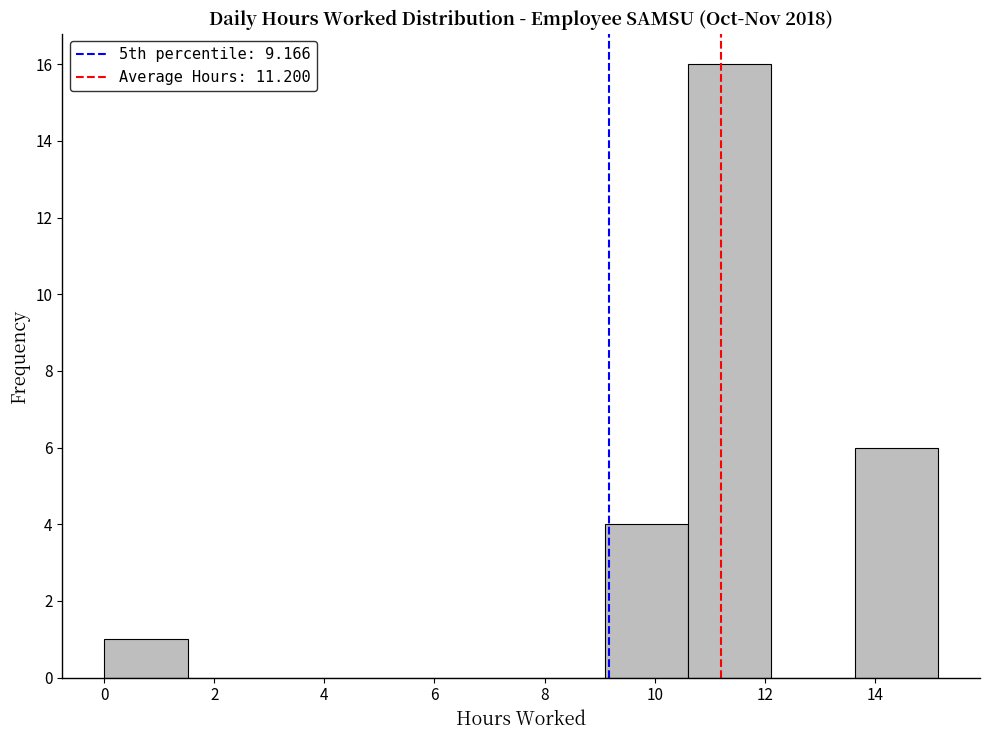

Which range on the x-axis has the tallest bar?

10.6 to 12.2